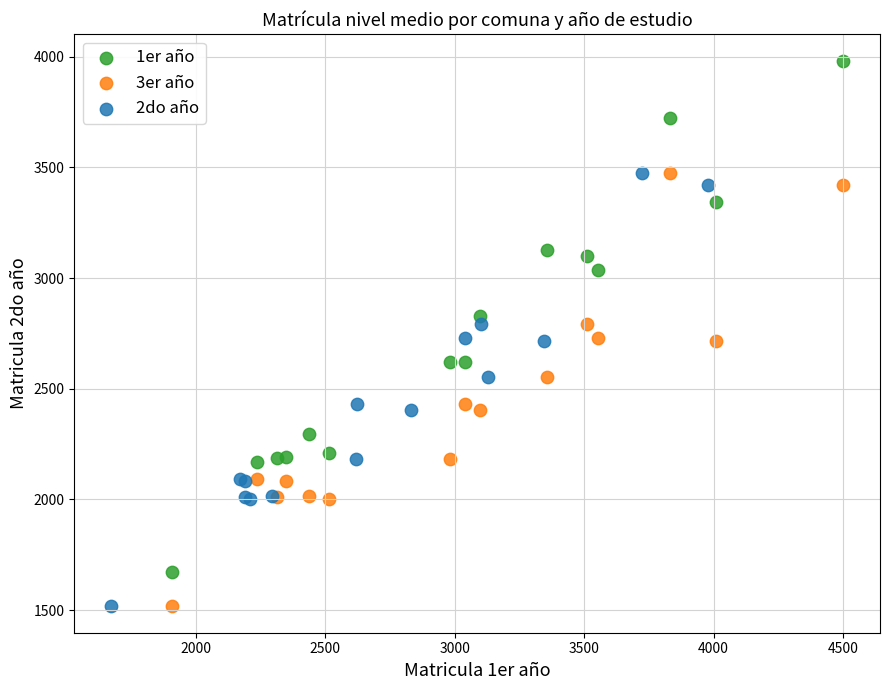

Which series contains the highest Y value?

1er año